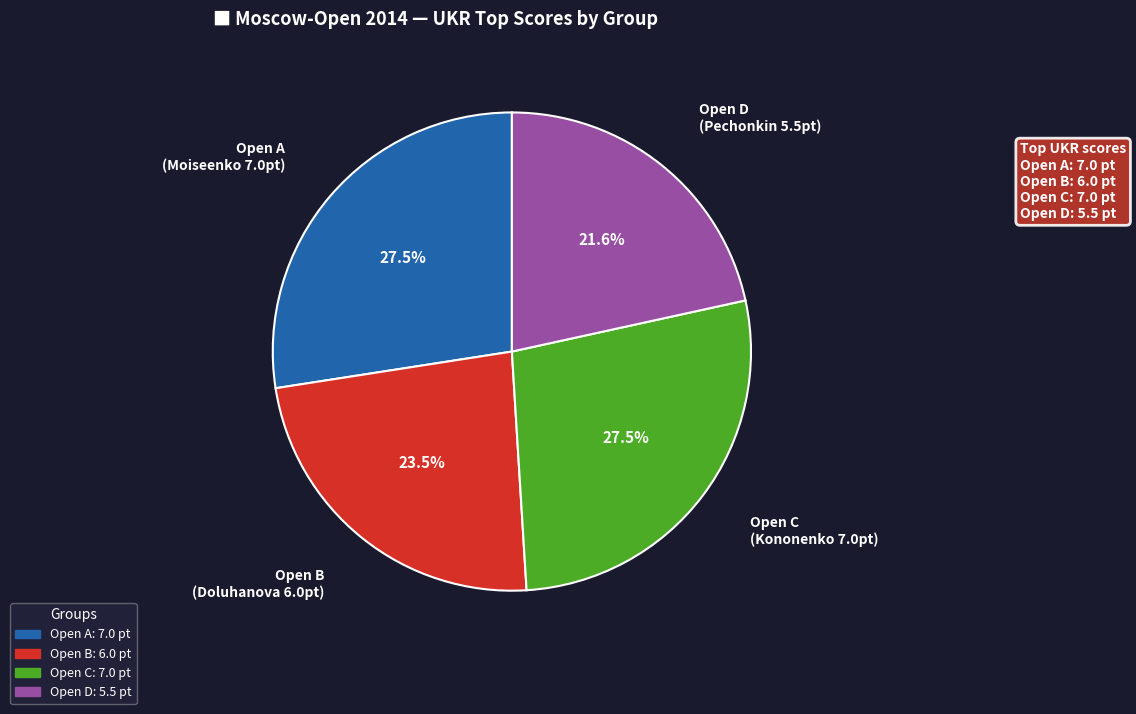

What is the ratio of the value at Open D (Pechonkin 5.5pt) to the value at Open C (Kononenko 7.0pt)?

0.8